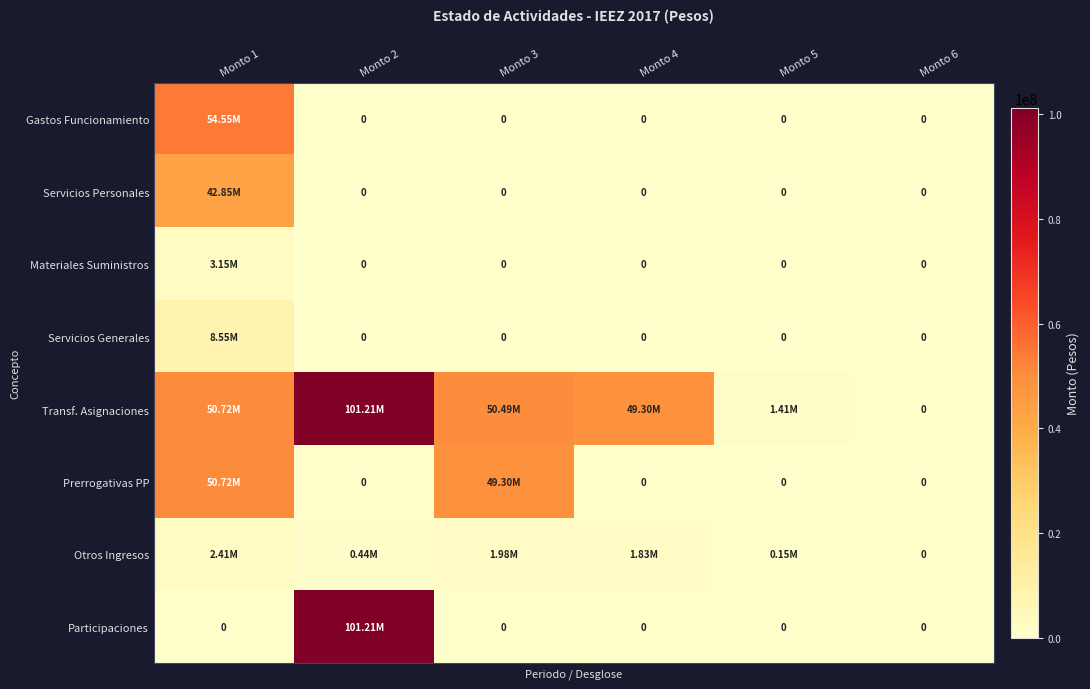

What is the total value across all series at Monto 1?

212958375.1